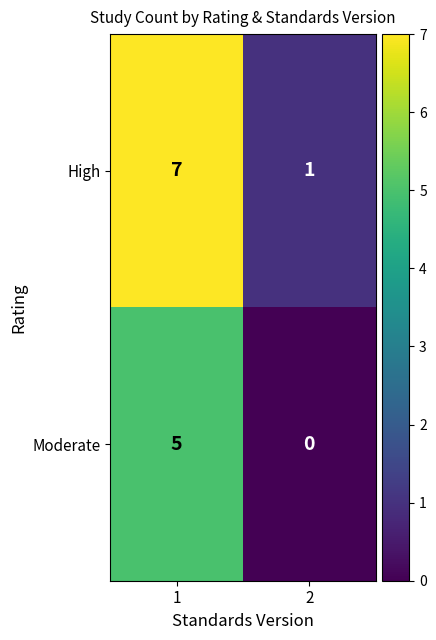

Which category has the highest value across all series?

1